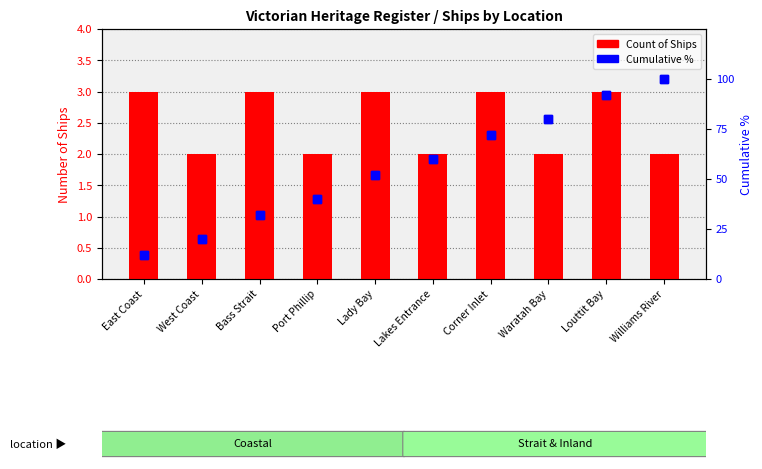

What value does the Cumulative % series have at Lakes Entrance?

60